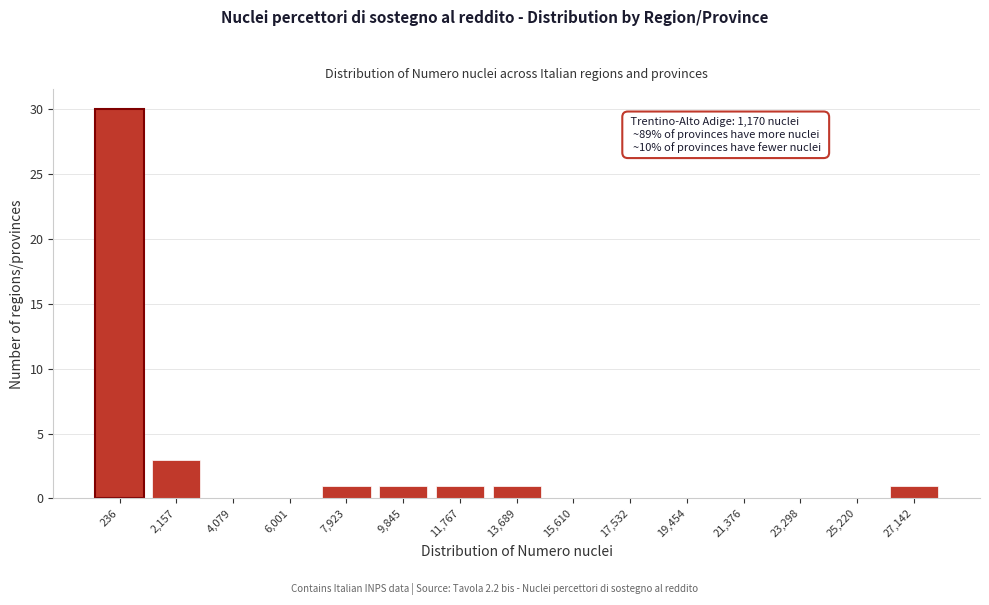

Reading right to left, what are all the values shown in this chart?

27,142=1	25,220=0	23,298=0	21,376=0	19,454=0	17,532=0	15,610=0	13,689=1	11,767=1	9,845=1	7,923=1	6,001=0	4,079=0	2,157=3	236=30